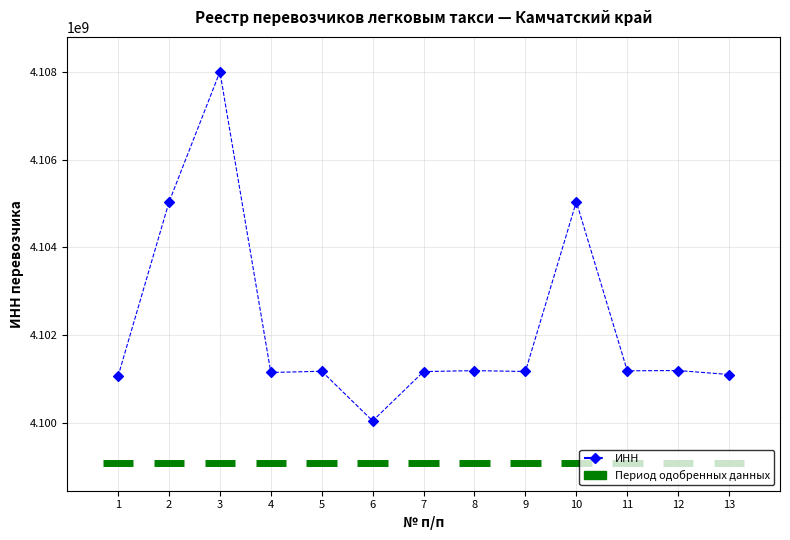

What is the range of Y values (max minus min)?

7964235